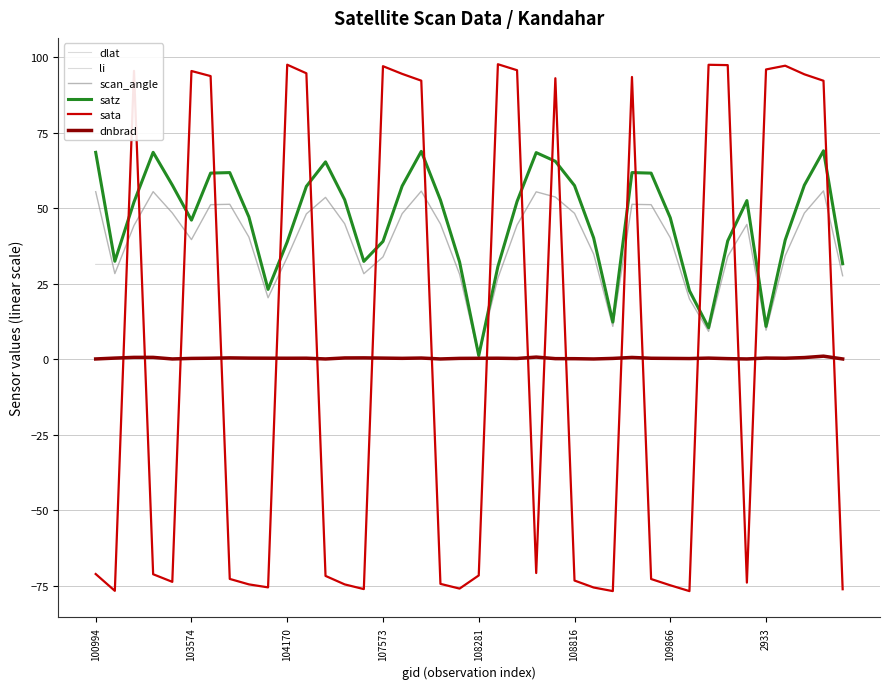

How many lines are shown in the chart?

6